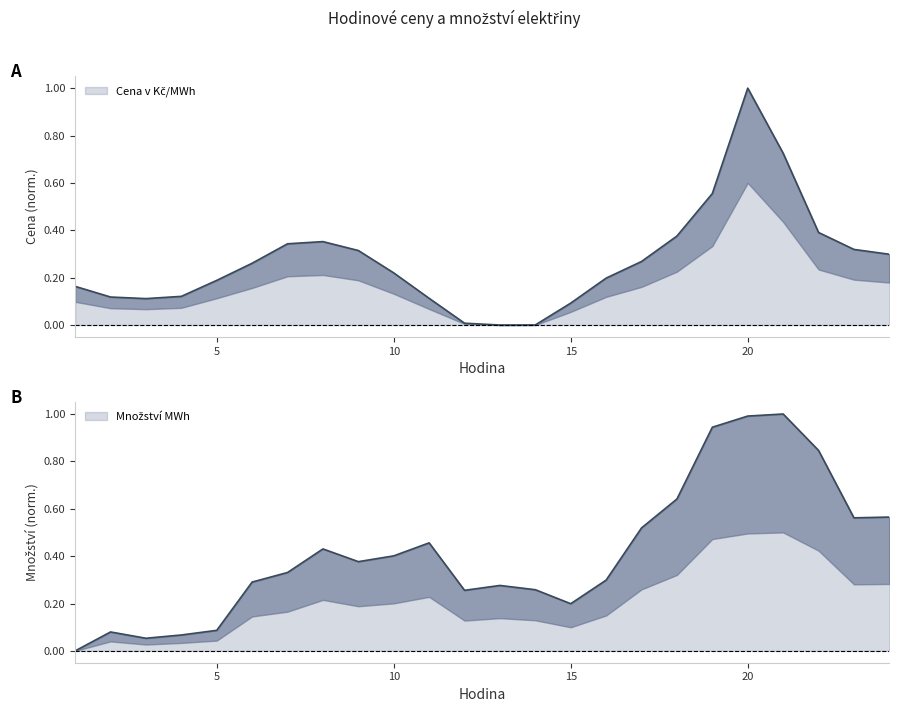

How many lines are shown in the chart?

2